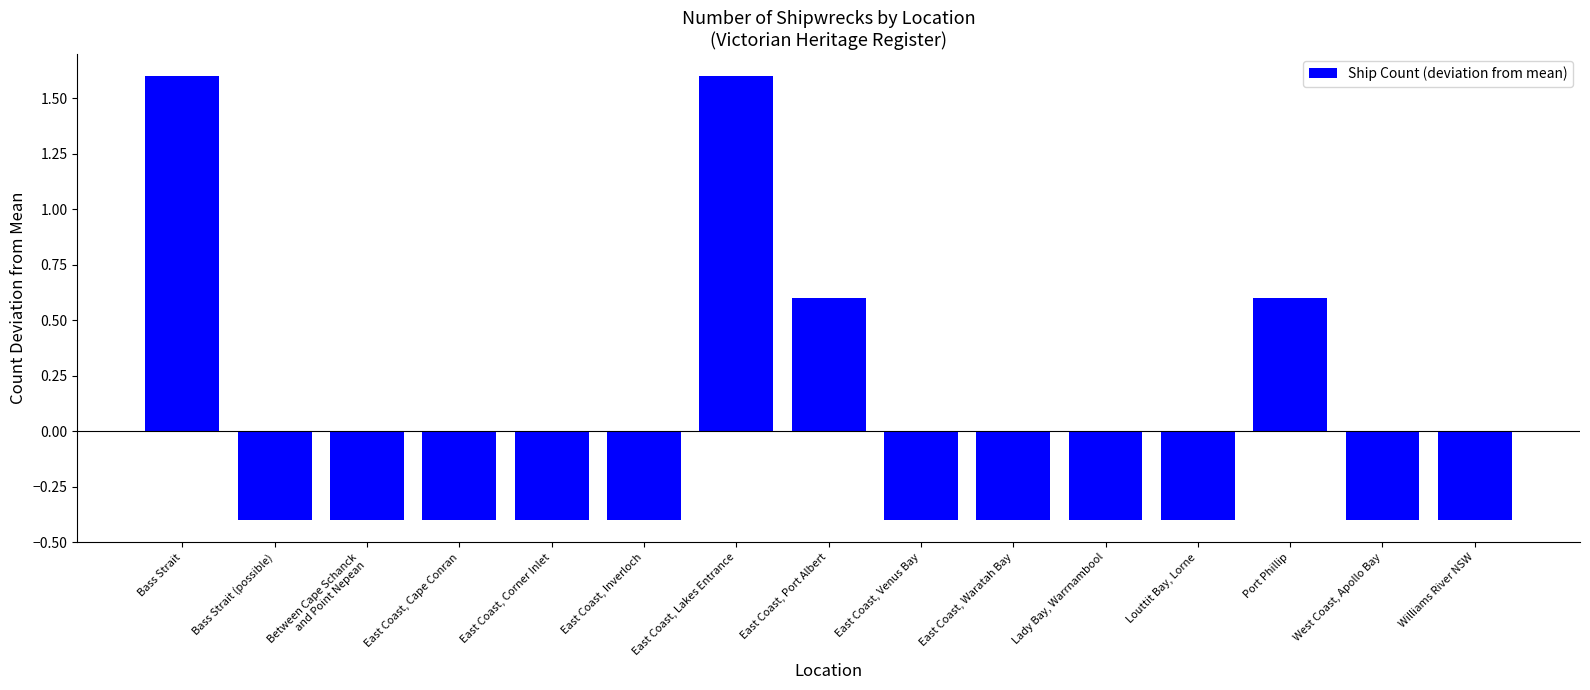

Between East Coast, Corner Inlet and East Coast, Lakes Entrance, which is larger?

East Coast, Lakes Entrance